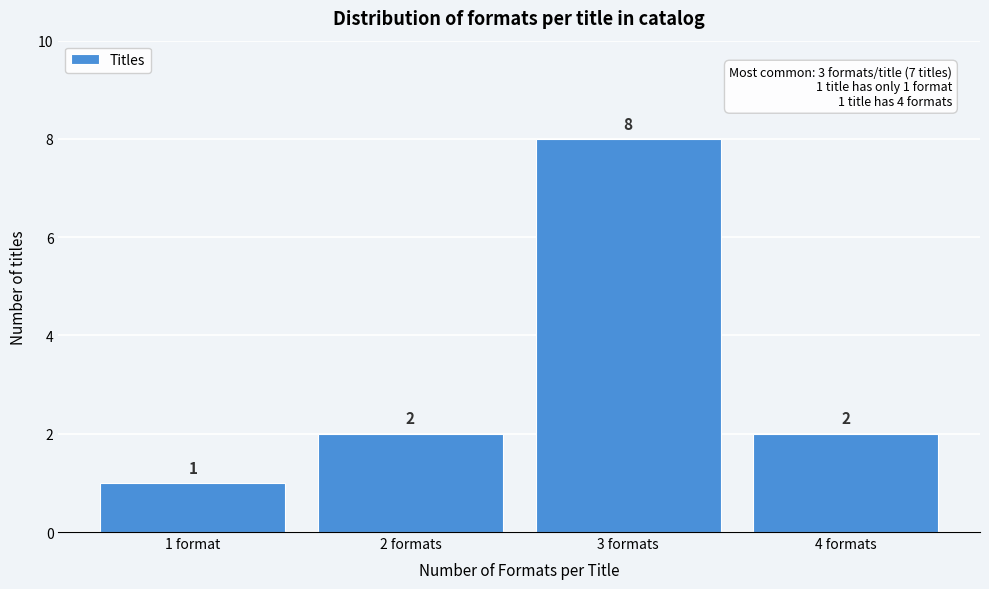

Reading left to right, transcribe all the data shown in this chart.

1	2	8	2